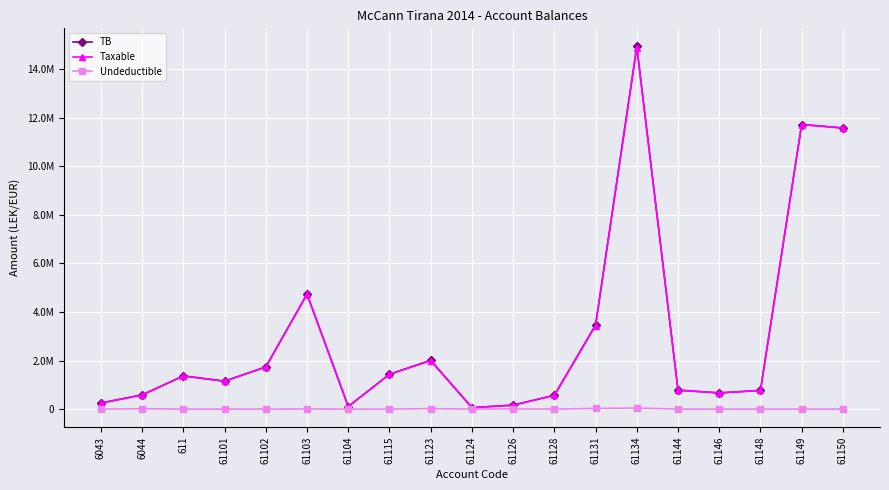

Does the chart have visible grid lines?

Yes